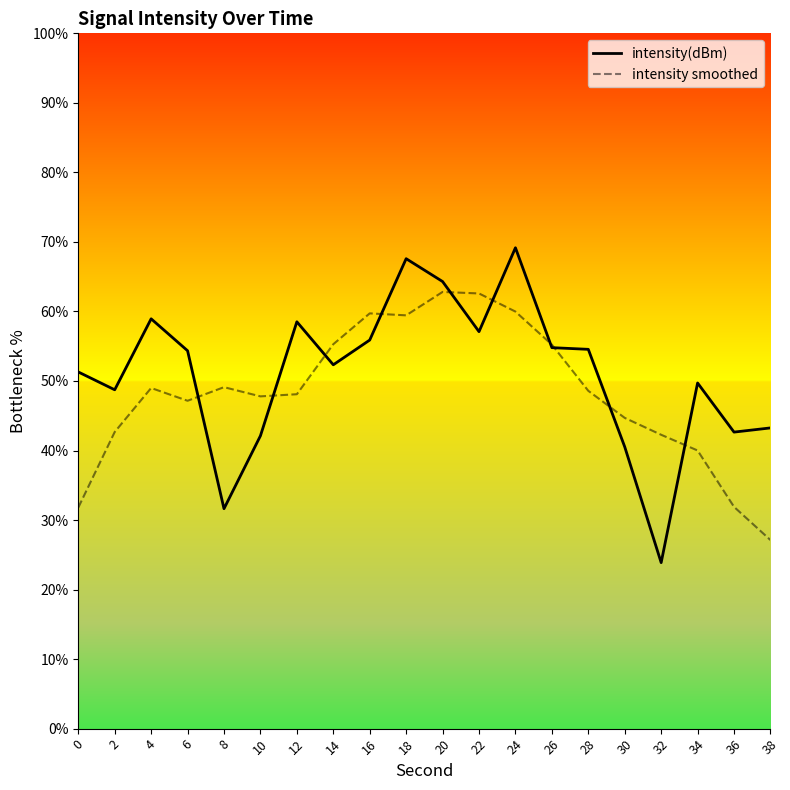

What are all the series names shown in the legend?

intensity(dBm), intensity smoothed